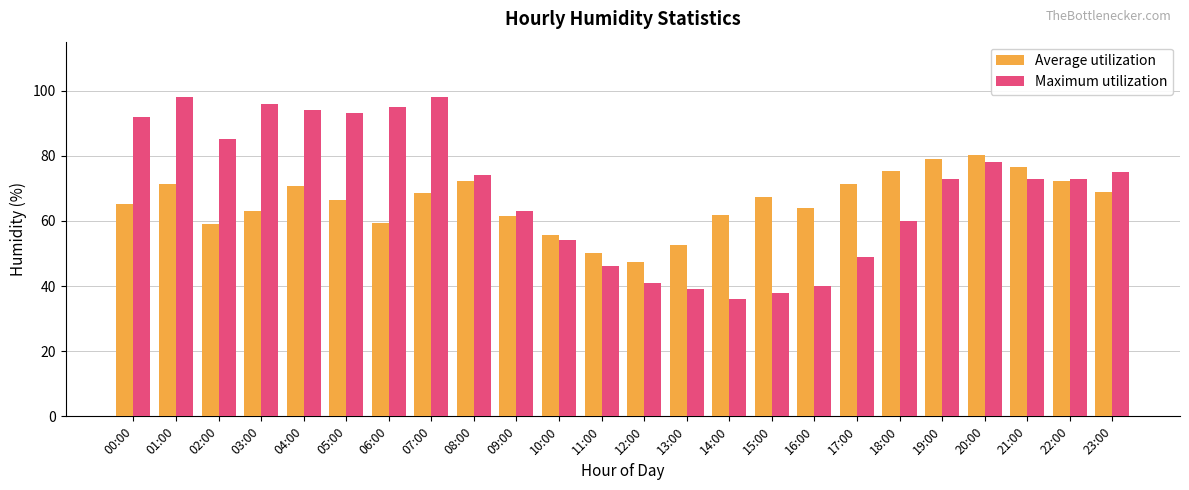

At which category is the sum across all series the highest?

01:00